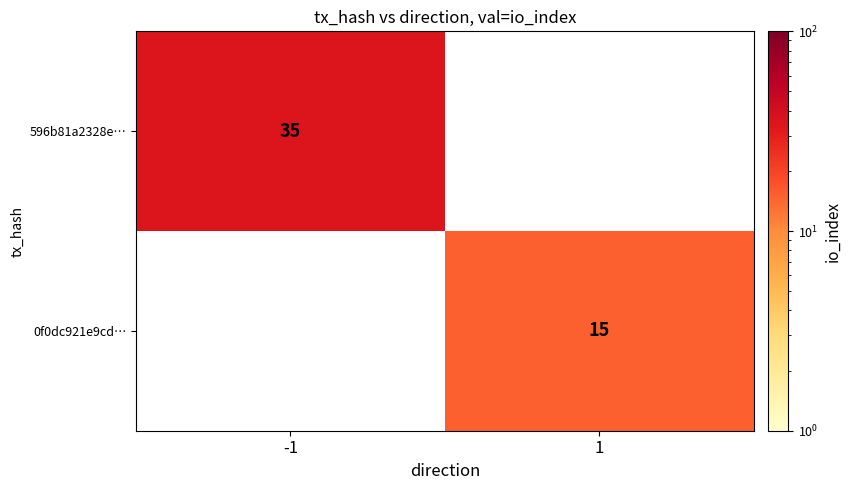

At how many categories does at least one series exceed 29?

1